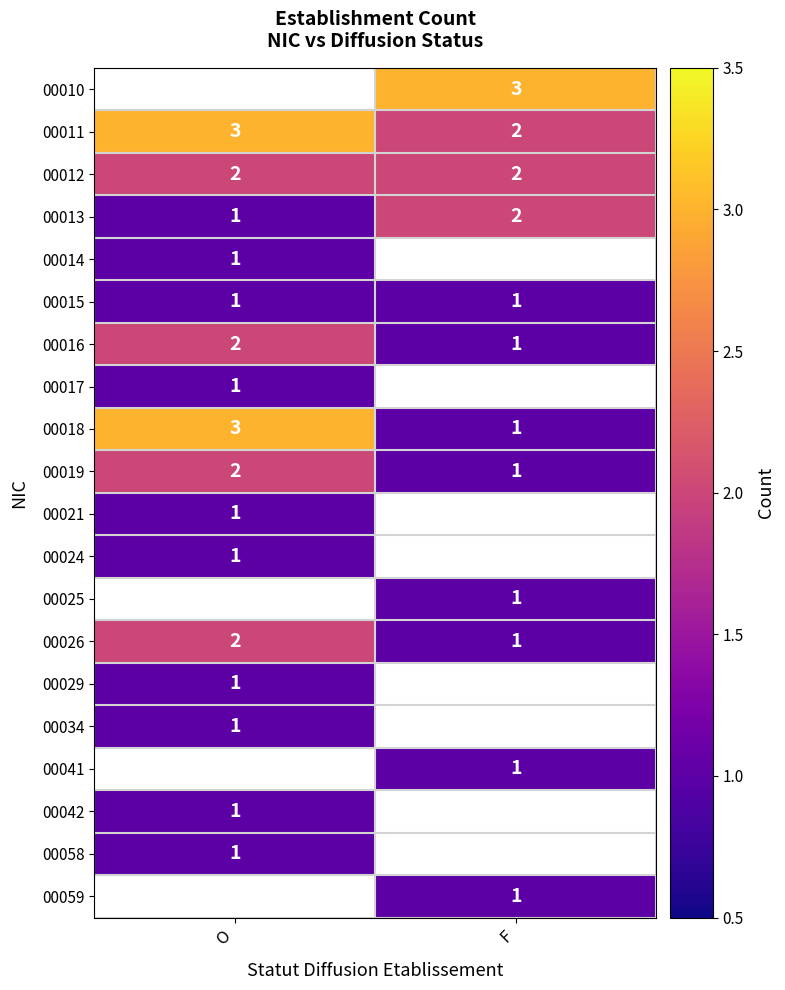

The value of 00026 at O is 2. True or false?

True